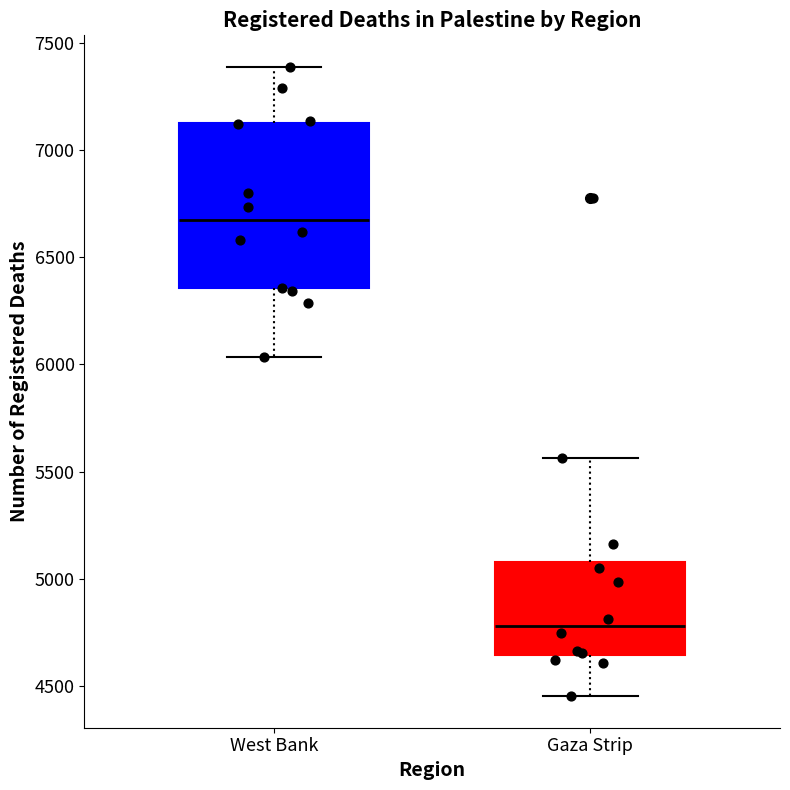

Comparing the boxes themselves (not the whiskers), which one is the tallest?

West Bank